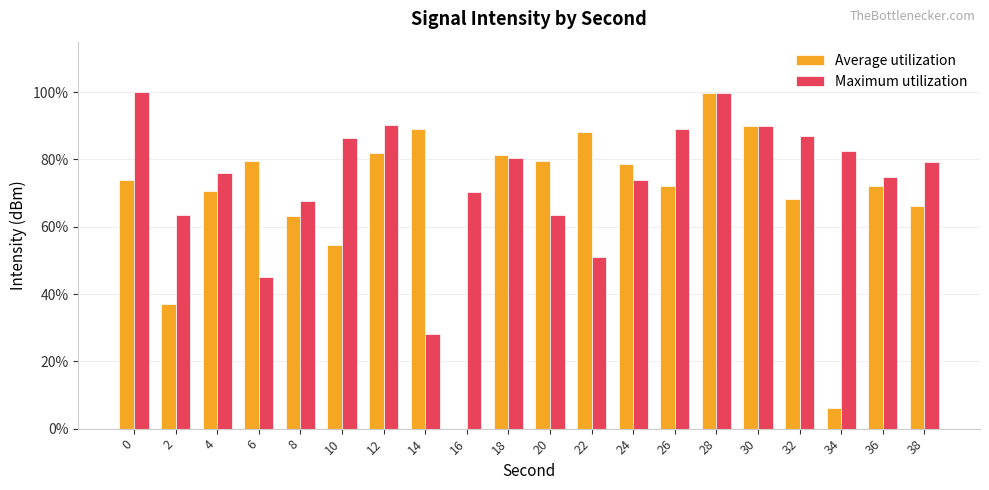

What is the sum of all Average utilization values?

1351.9